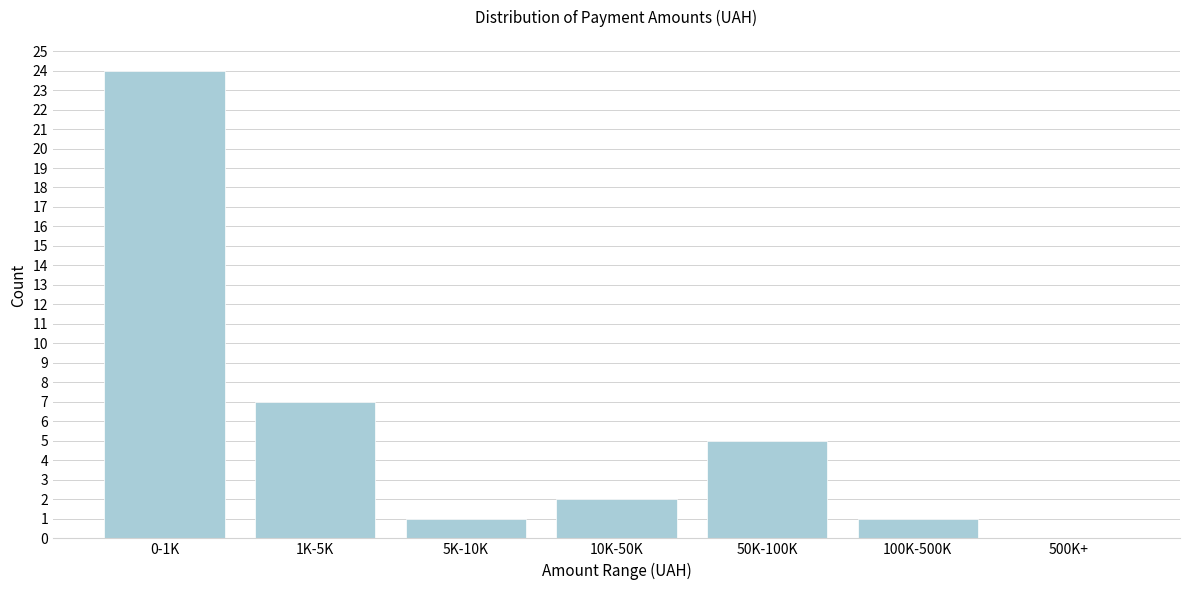

Reading left to right, what are all the values shown in this chart?

0-1K=24	1K-5K=7	5K-10K=1	10K-50K=2	50K-100K=5	100K-500K=1	500K+=0